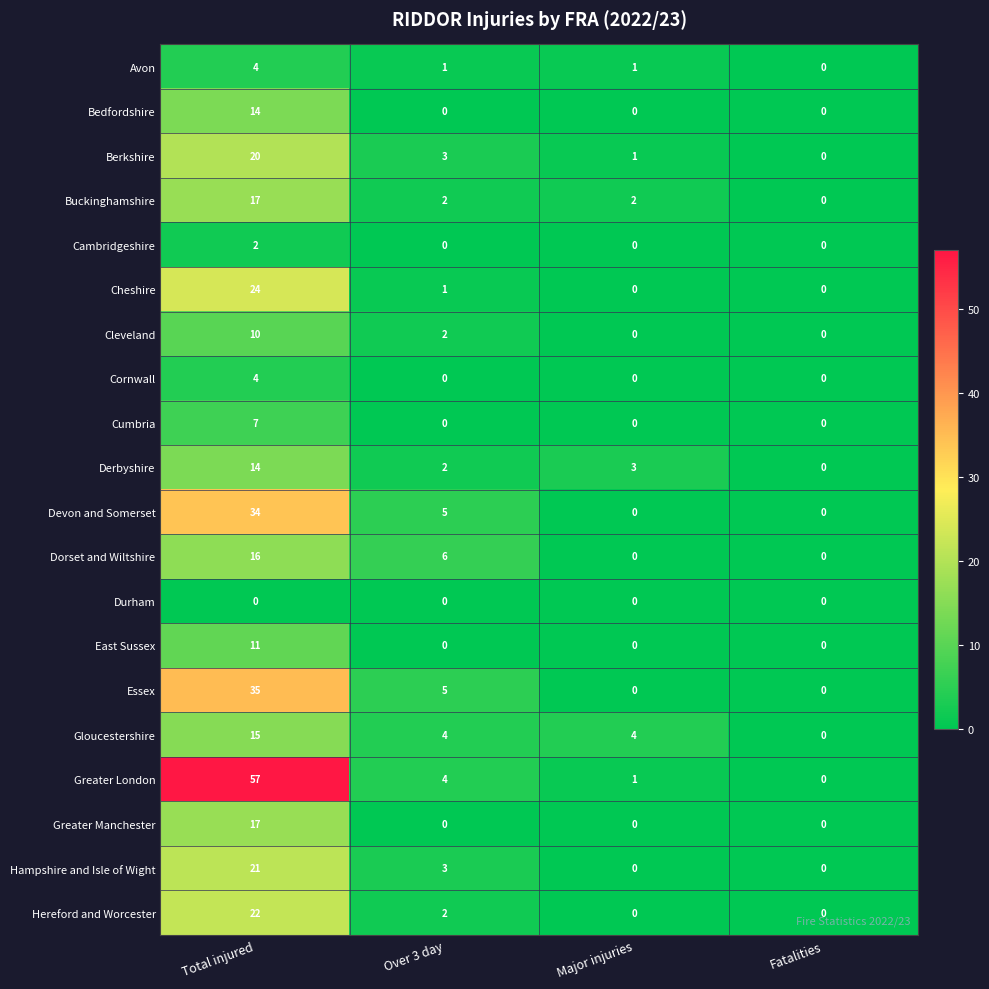

How many Buckinghamshire values are between 2 and 17?

3